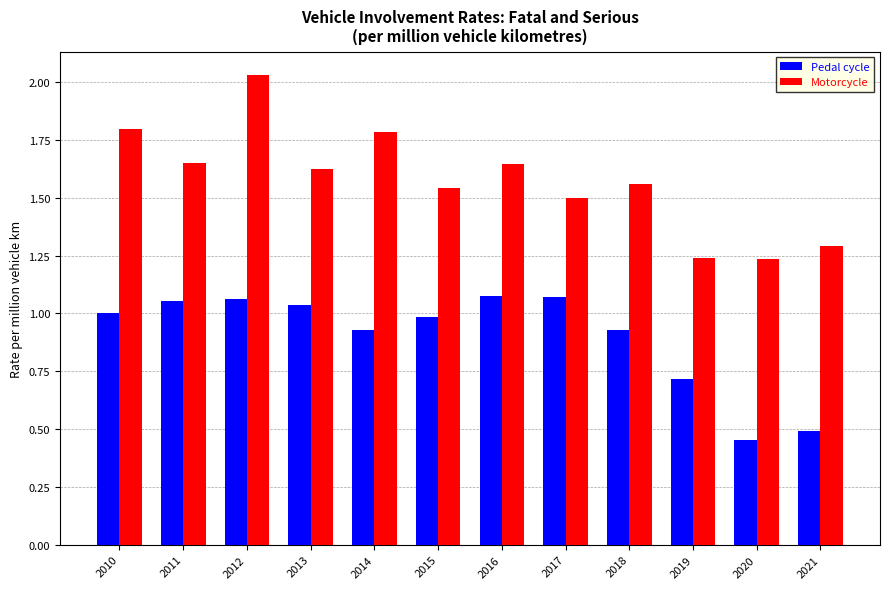

Which series changed the most between 2014 and 2019?

Motorcycle